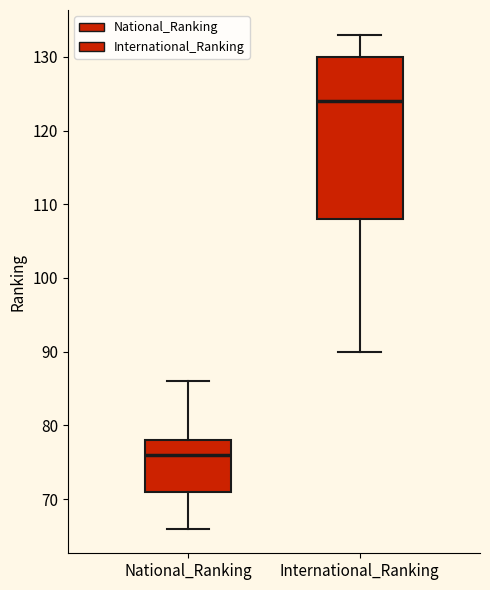

Reading left to right, transcribe this box plot: for each box, give where its median line is, the range the box spans, and where its two whiskers end, as read against the y-axis. The values are not printed on the chart, so give them approximately, as read against the axis.

National_Ranking: median 76, box 71 to 78, whiskers 66 to 86
International_Ranking: median 124, box 108 to 130, whiskers 90 to 133